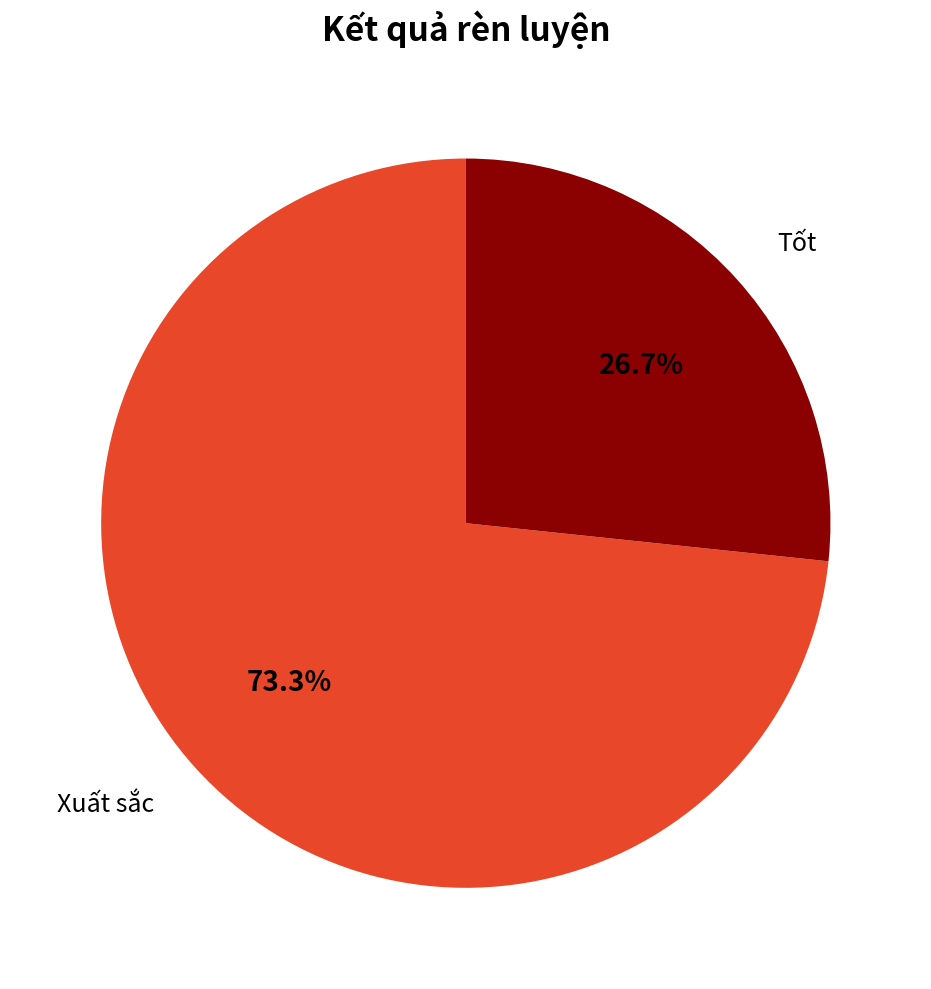

How many segments does this pie chart have?

2